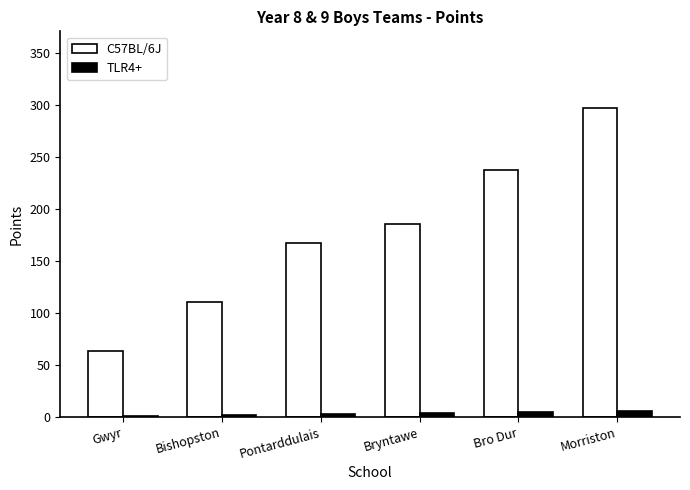

What is the maximum value shown in the chart?

297